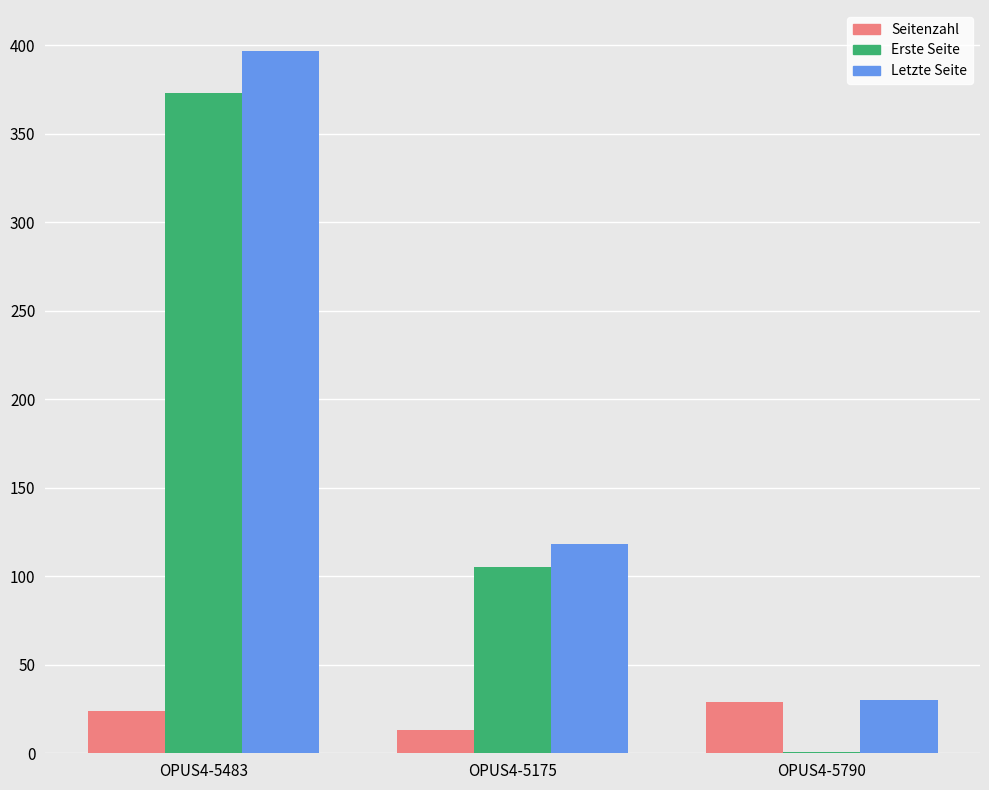

The value of Letzte Seite at OPUS4-5790 is 30. True or false?

True